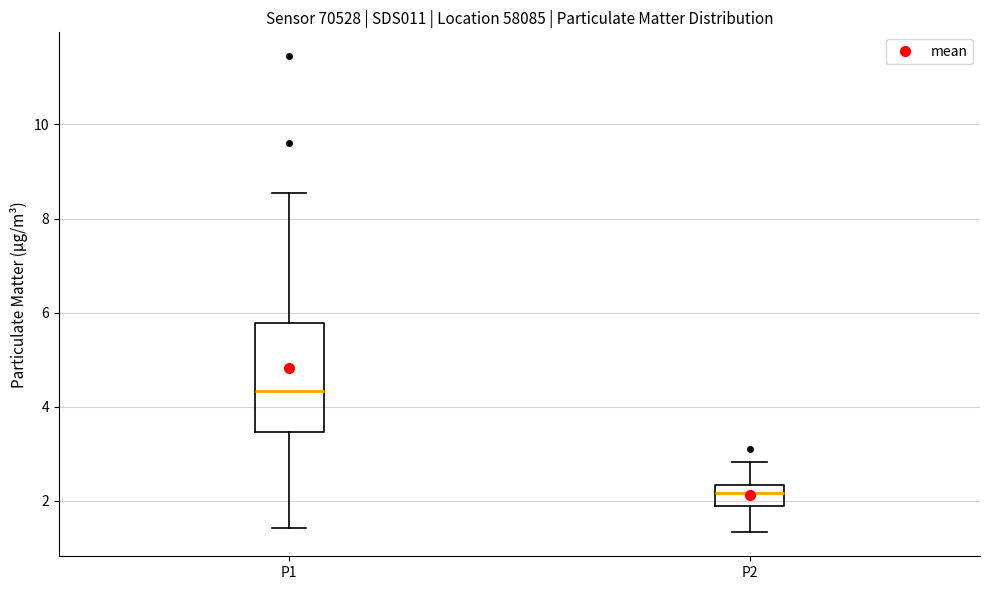

Reading left to right, read every box against the y-axis: the position of its median line, the range the box covers, and the ends of its whiskers. The values are not printed on the chart, so give them approximately, as read against the axis.

P1: median 4.4, box 3.4 to 5.8, whiskers 1.4 to 8.6
P2: median 2.2, box 2.0 to 2.4, whiskers 1.4 to 2.8